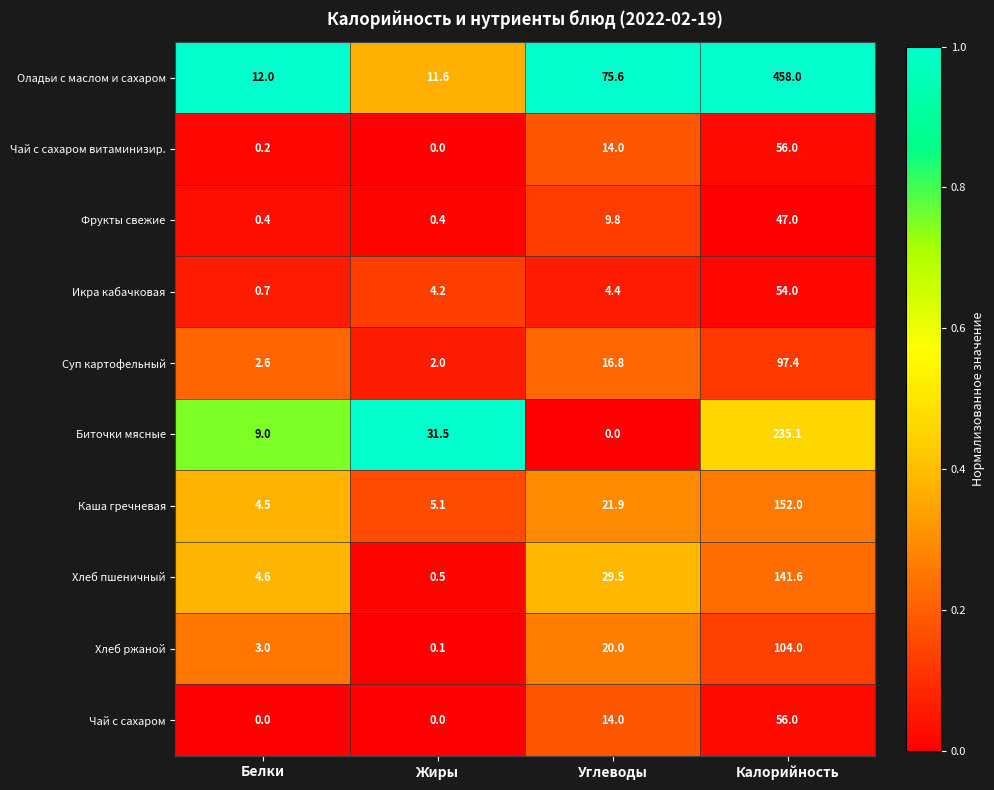

What is the average value of the Оладьи с маслом и сахаром series?

139.3